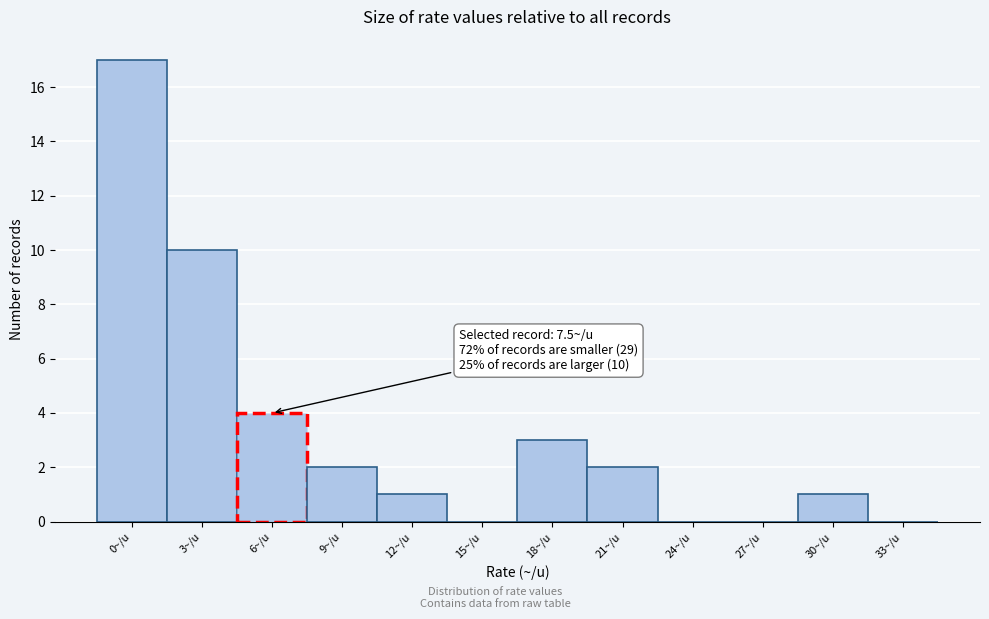

Reading left to right, list all the values displayed in this chart.

0~/u=17	3~/u=10	6~/u=4	9~/u=2	12~/u=1	15~/u=0	18~/u=3	21~/u=2	24~/u=0	27~/u=0	30~/u=1	33~/u=0